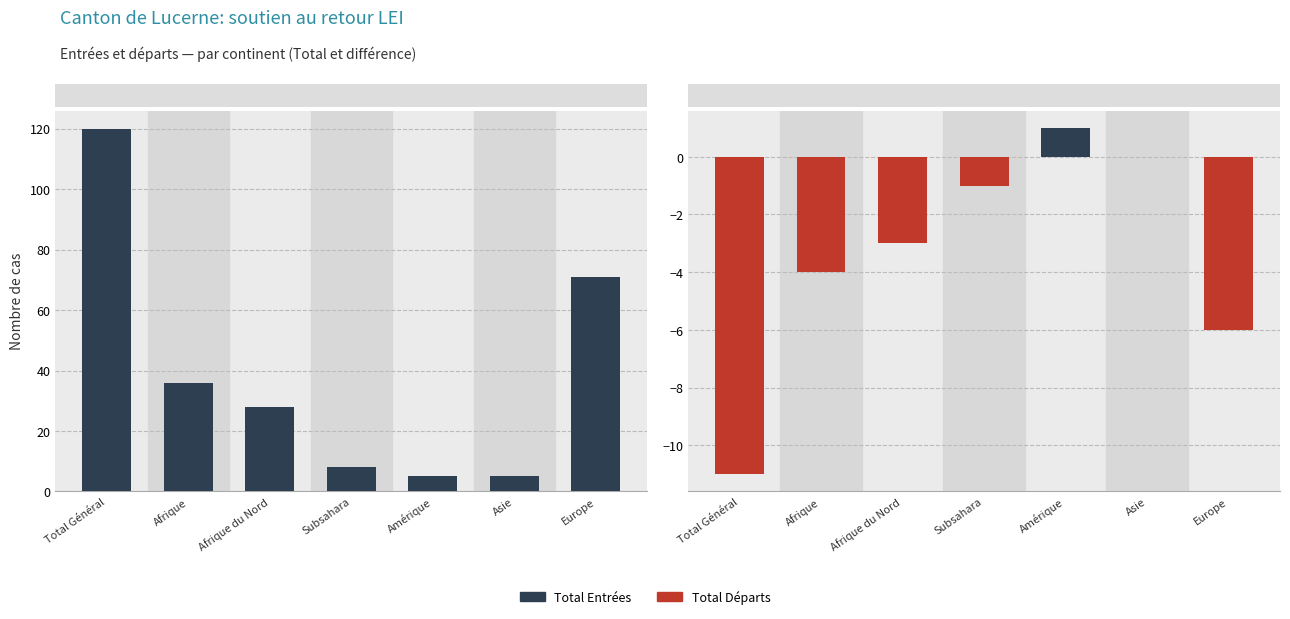

How many bars are there in each group?

6